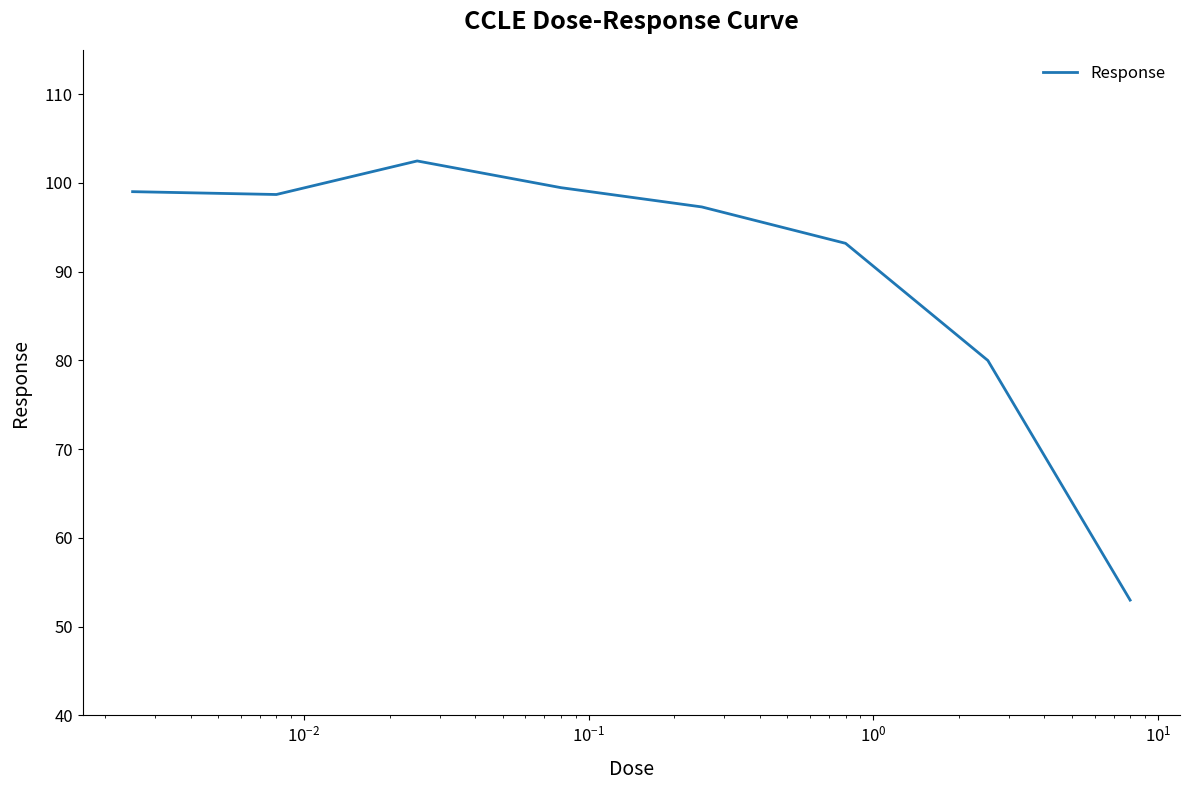

What is the maximum value shown in the chart?

102.5